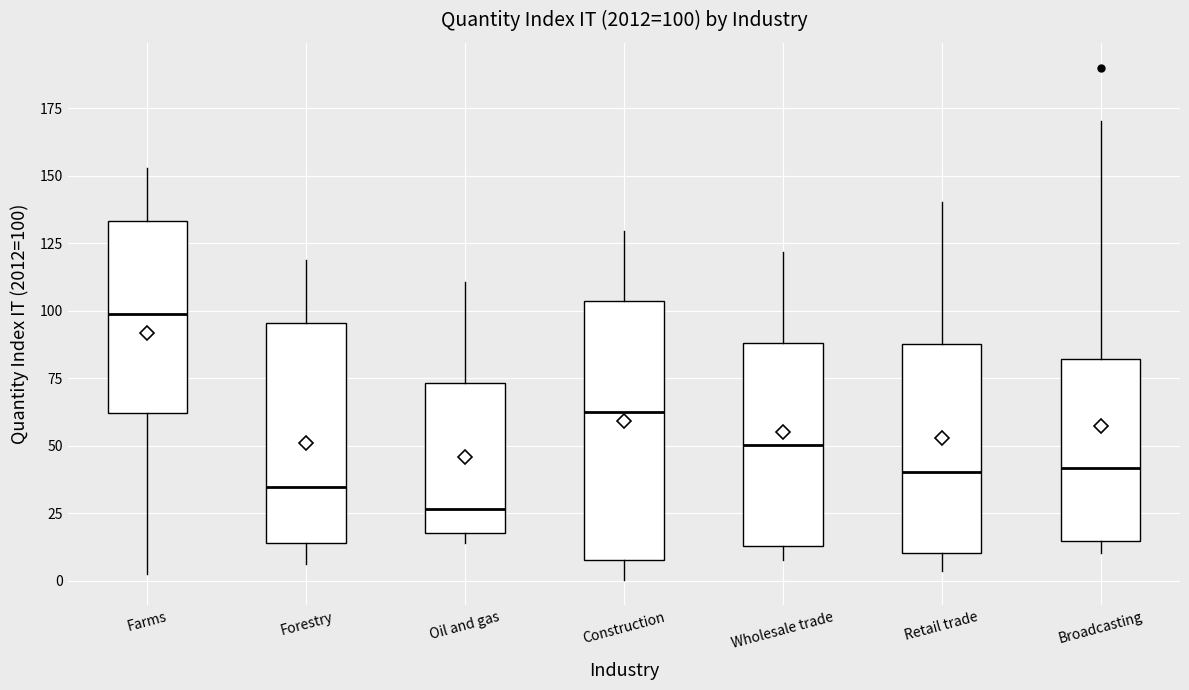

Which box's median line is the lowest?

Oil and gas